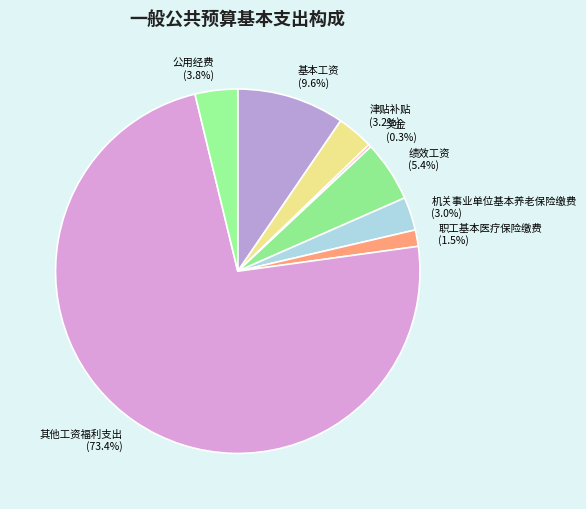

Which has a higher value, 公用经费 or 机关事业单位基本养老保险缴费?

公用经费